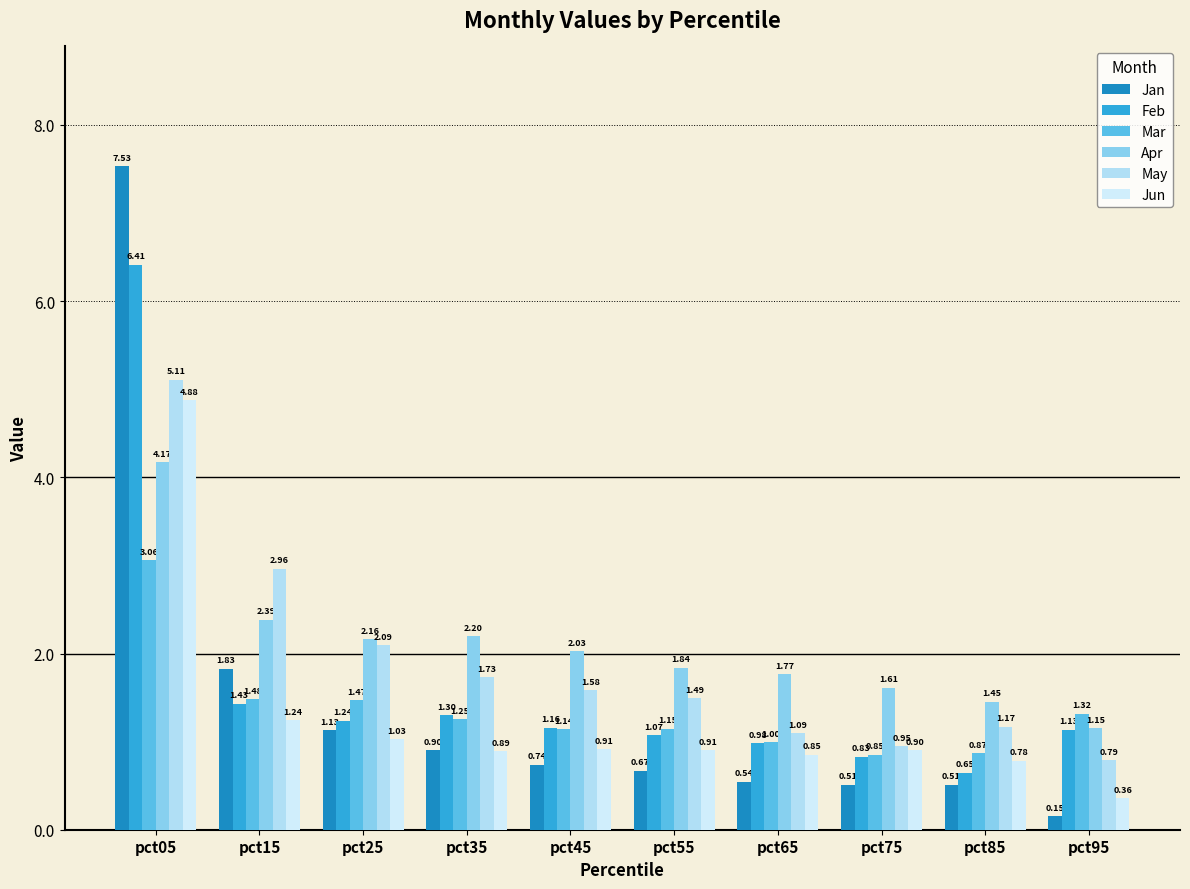

Reading left to right, transcribe all the data shown in this chart.

Jan: pct05=7.5	pct15=1.8	pct25=1.1	pct35=0.9	pct45=0.7	pct55=0.7	pct65=0.5	pct75=0.5	pct85=0.5	pct95=0.2
Feb: pct05=6.4	pct15=1.4	pct25=1.2	pct35=1.3	pct45=1.2	pct55=1.1	pct65=1.0	pct75=0.8	pct85=0.6	pct95=1.1
Mar: pct05=3.1	pct15=1.5	pct25=1.5	pct35=1.3	pct45=1.1	pct55=1.1	pct65=1.0	pct75=0.9	pct85=0.9	pct95=1.3
Apr: pct05=4.2	pct15=2.4	pct25=2.2	pct35=2.2	pct45=2.0	pct55=1.8	pct65=1.8	pct75=1.6	pct85=1.5	pct95=1.2
May: pct05=5.1	pct15=3.0	pct25=2.1	pct35=1.7	pct45=1.6	pct55=1.5	pct65=1.1	pct75=0.9	pct85=1.2	pct95=0.8
Jun: pct05=4.9	pct15=1.2	pct25=1.0	pct35=0.9	pct45=0.9	pct55=0.9	pct65=0.9	pct75=0.9	pct85=0.8	pct95=0.4